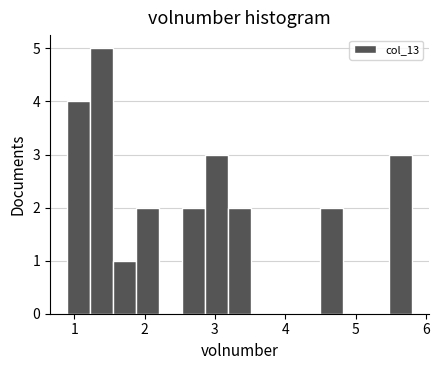

Around what value on the x-axis is the tallest bar? Give the approximate position of its centre, as read against the axis.

1.4